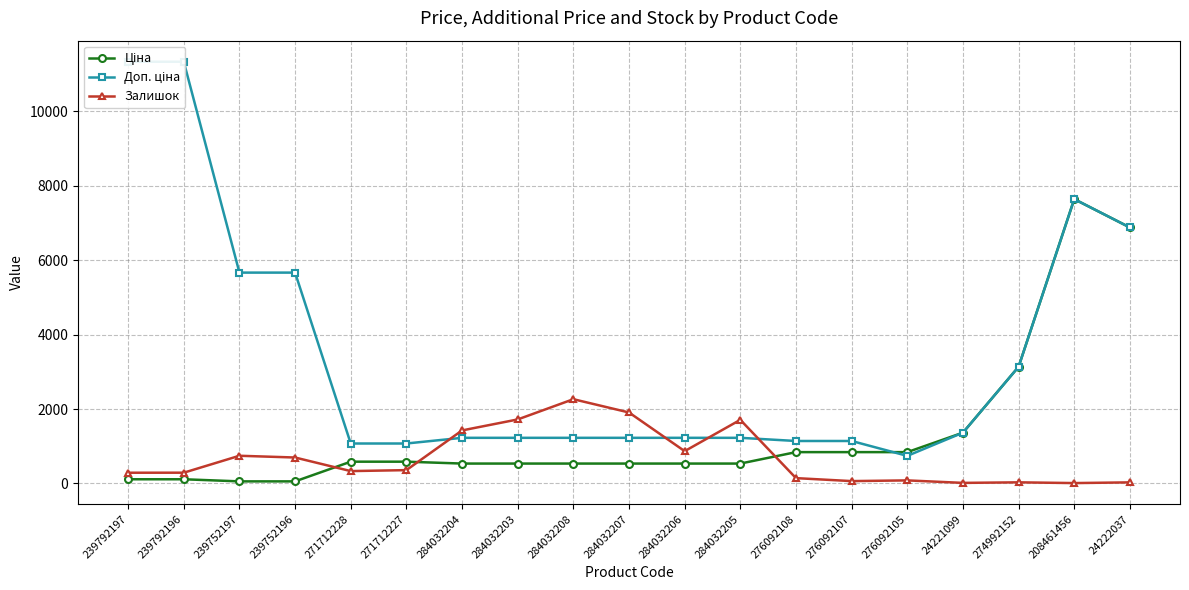

Which category has the lowest value in the Доп. ціна series?

276092105